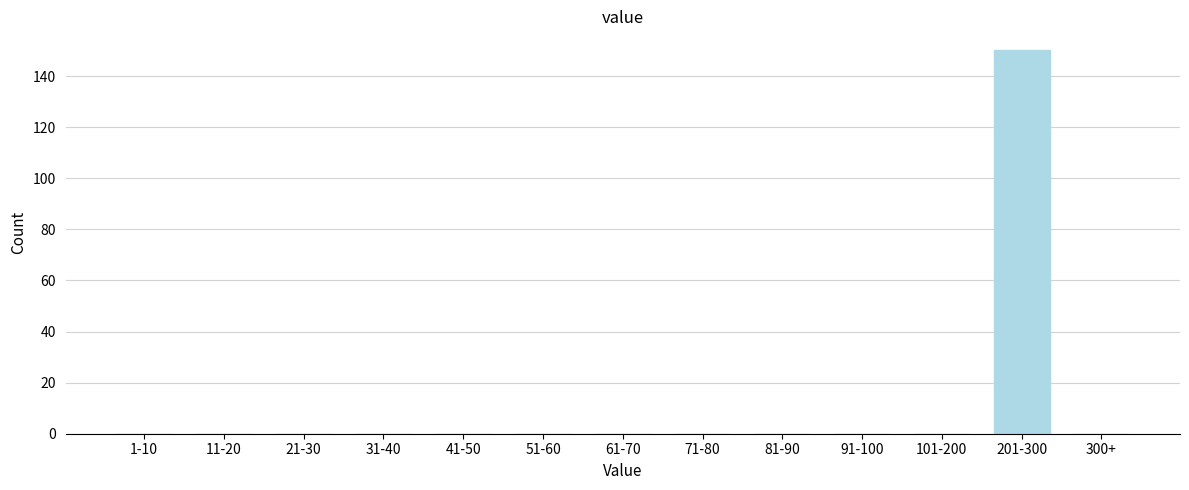

Reading left to right, transcribe all the data shown in this chart.

1-10=0	11-20=0	21-30=0	31-40=0	41-50=0	51-60=0	61-70=0	71-80=0	81-90=0	91-100=0	101-200=0	201-300=150	300+=0